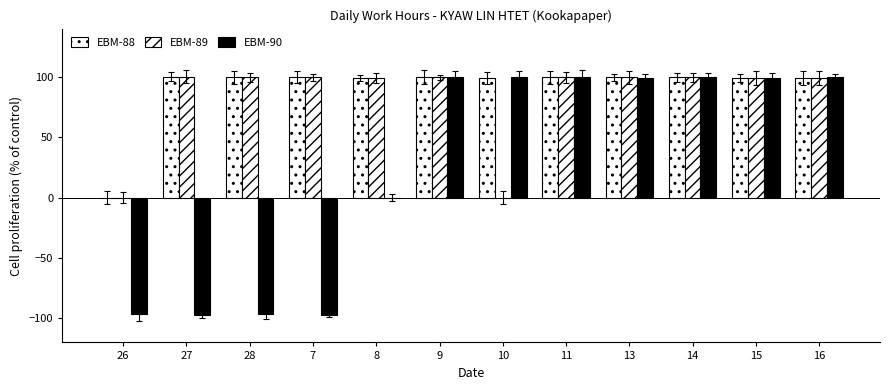

How many positive values does the EBM-88 series have?

11